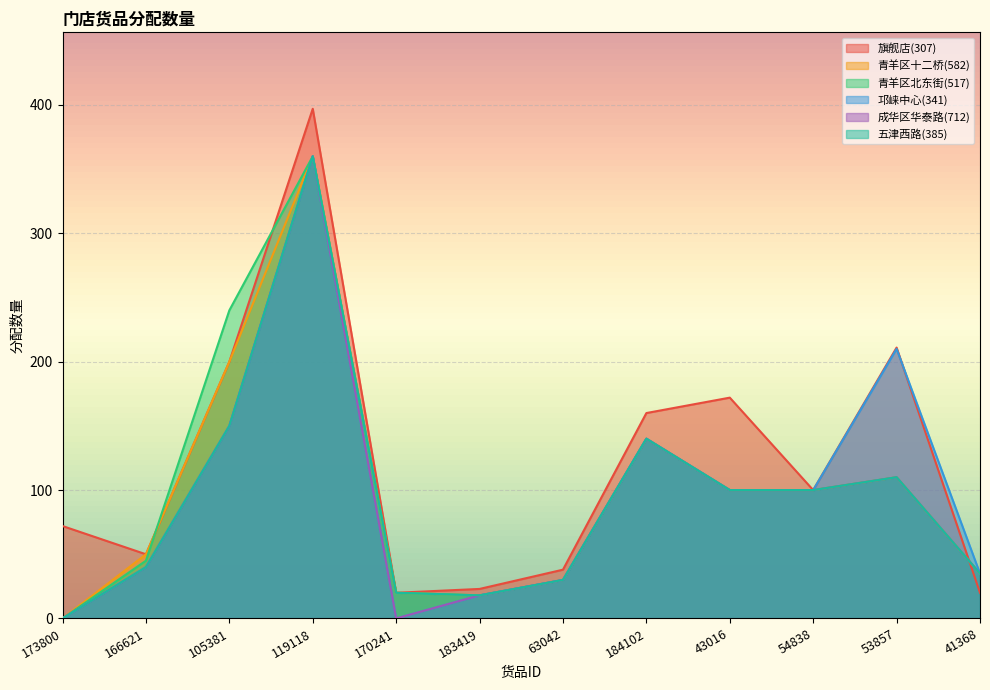

What is the difference between the maximum and minimum values in the 青羊区十二桥(582) series?

360